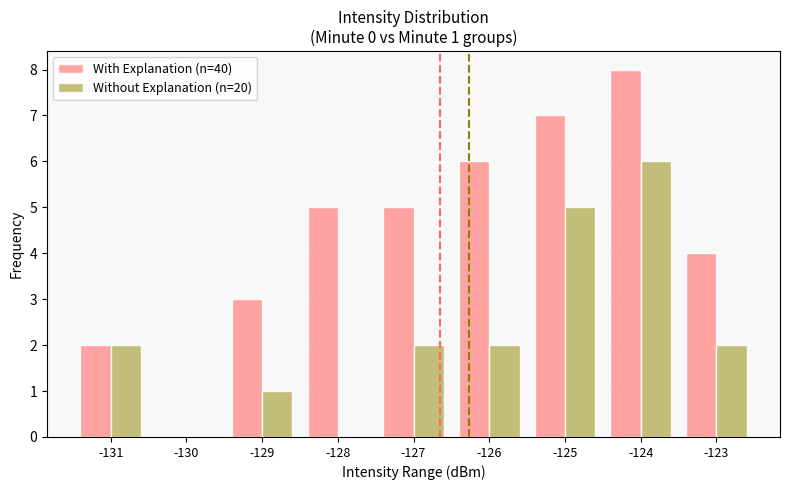

True or false: Without Explanation (n=20) has a value of 2 at -123.

True